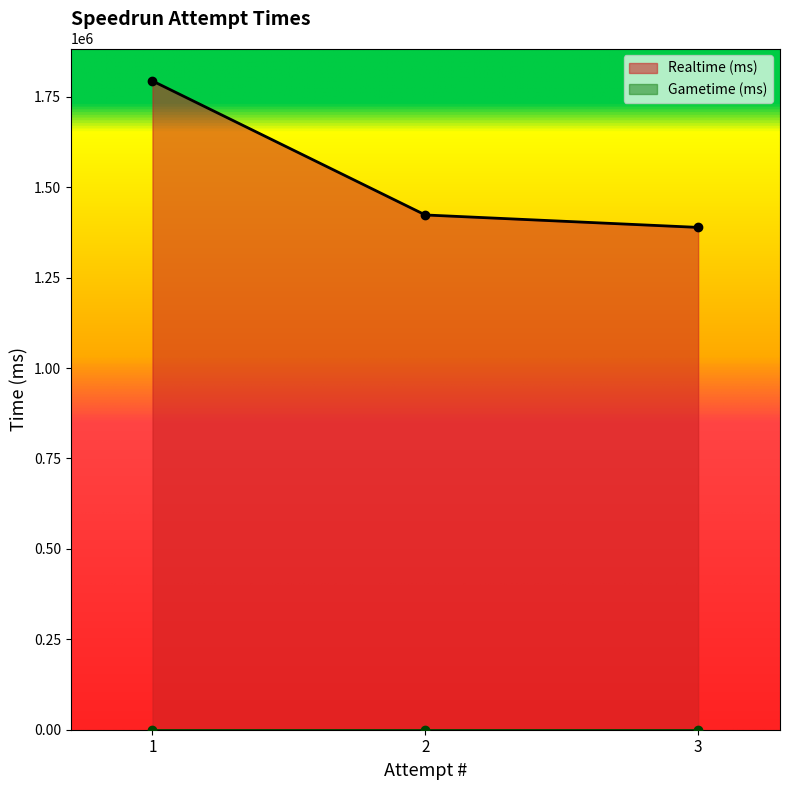

Is it true that the value at 1 is 696022?

False